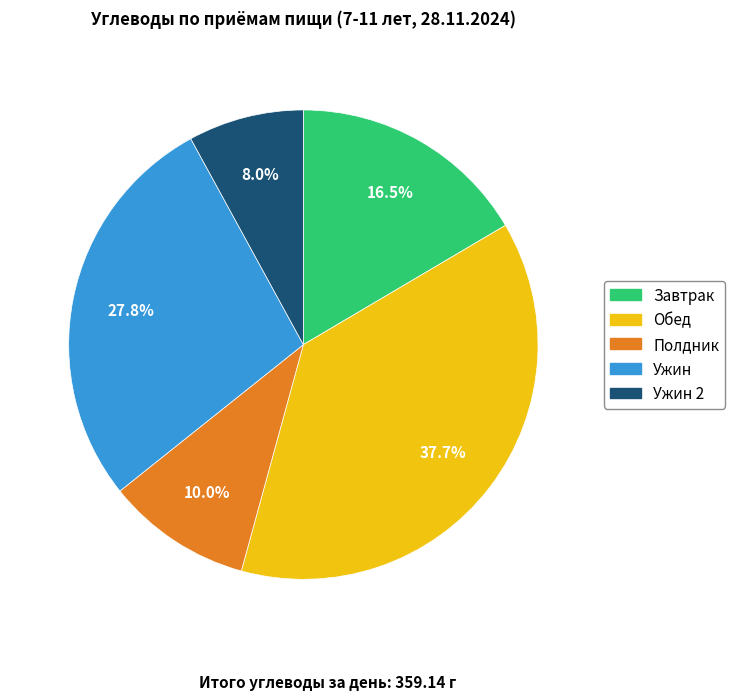

What percentage is NOT represented by Ужин?

72.2%